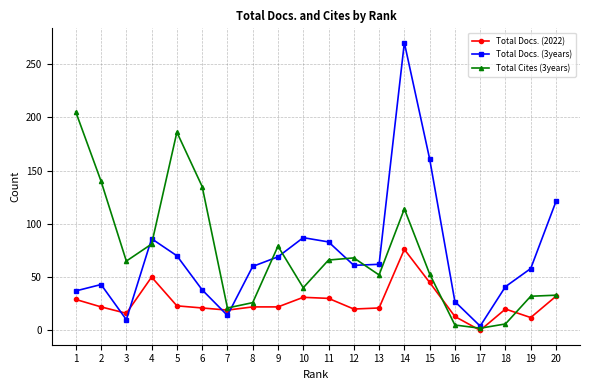

Count the number of data series in this chart.

3